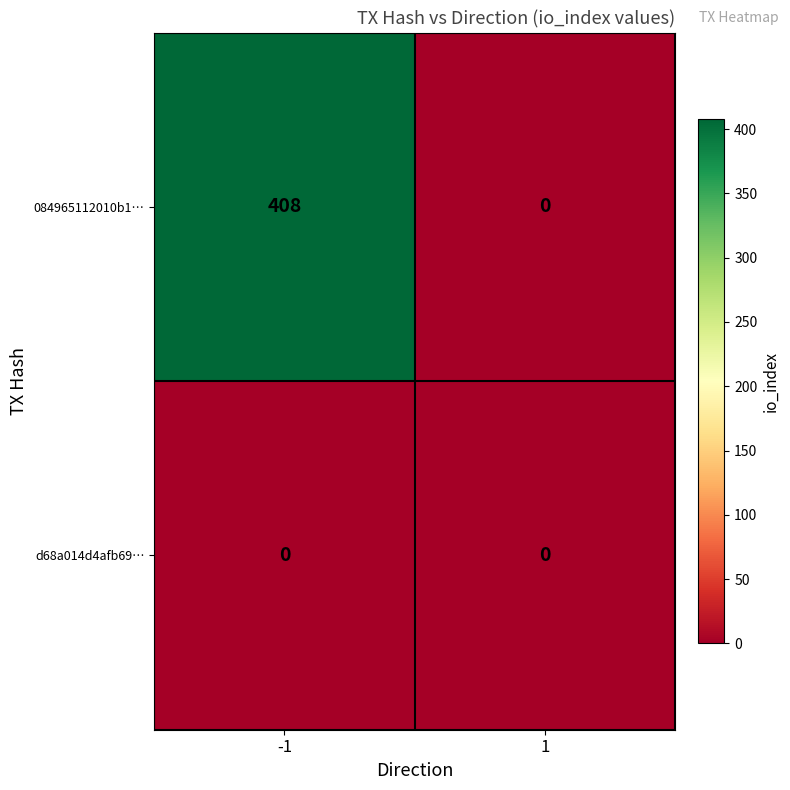

What is the total value across all series at -1?

408